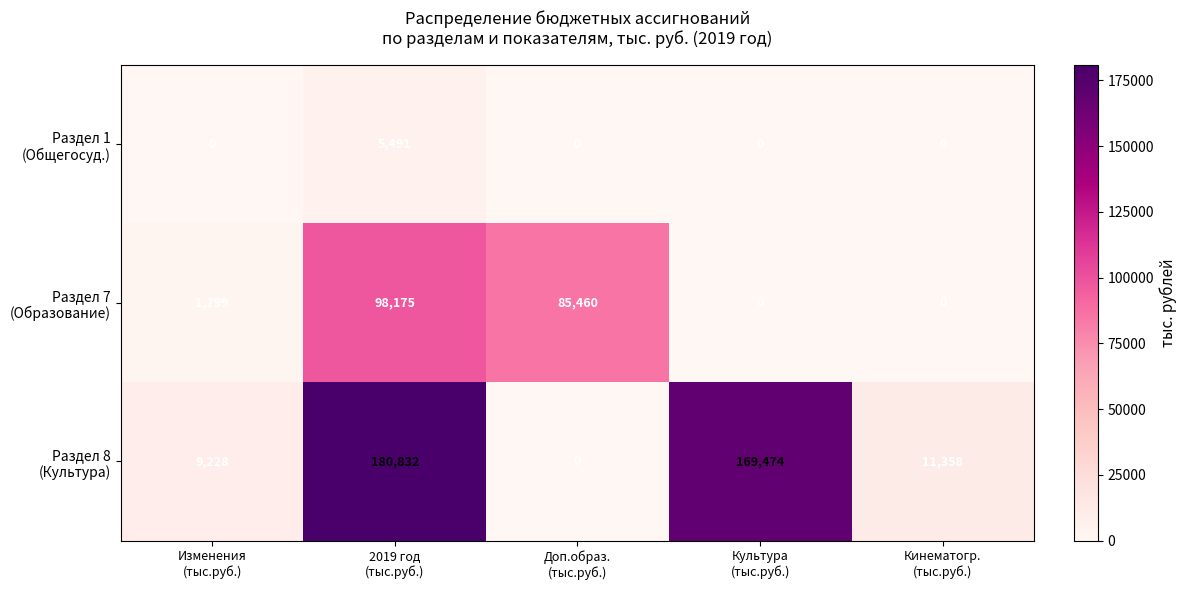

At how many categories does at least one series exceed 55598?

3